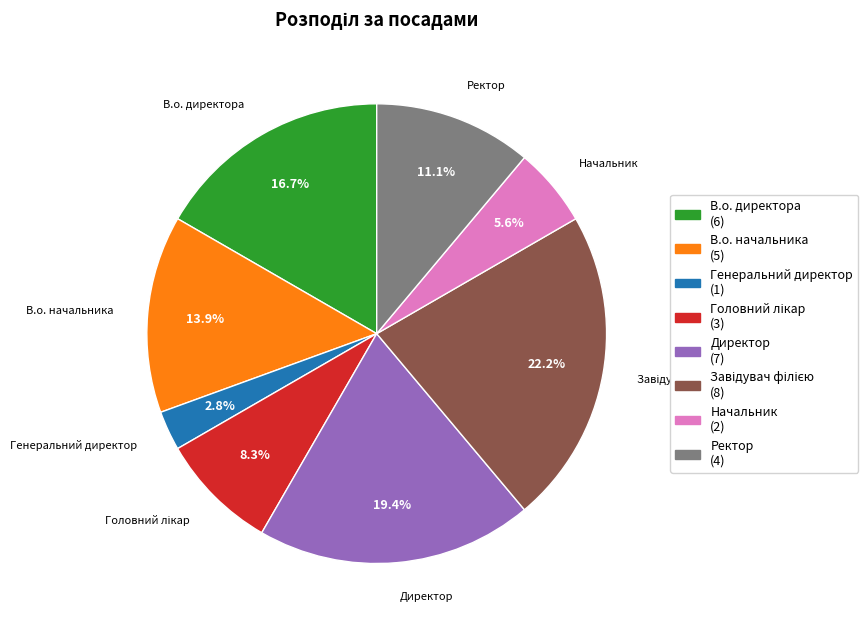

Between Начальник (2) and В.о. директора (6), which is larger?

В.о. директора (6)